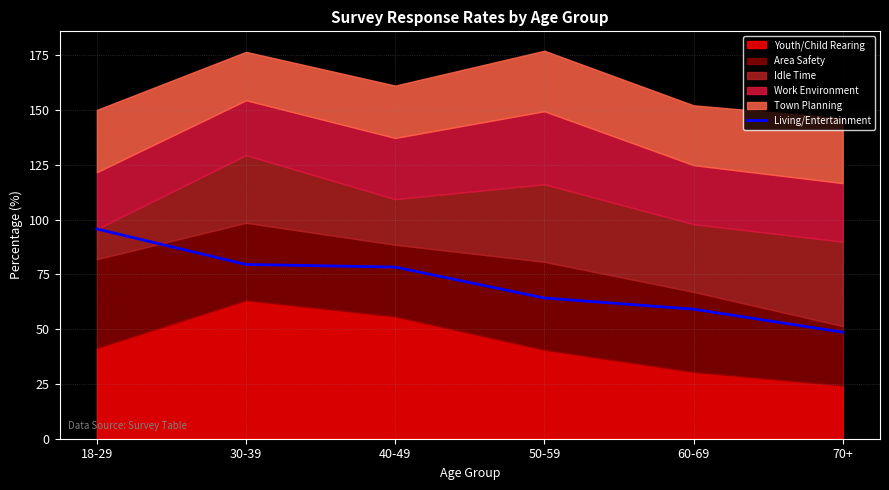

What is the label of the 2nd point from the right?

60-69